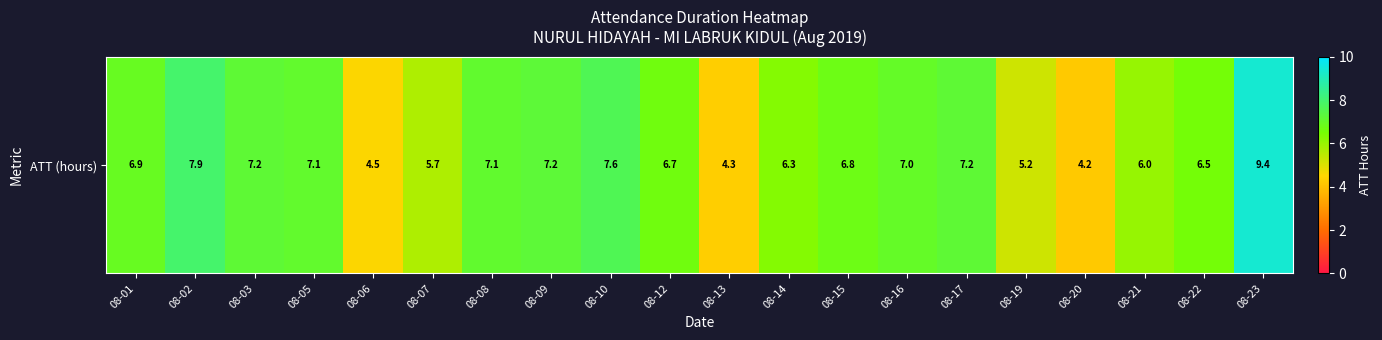

What is the maximum value shown in the chart?

9.4